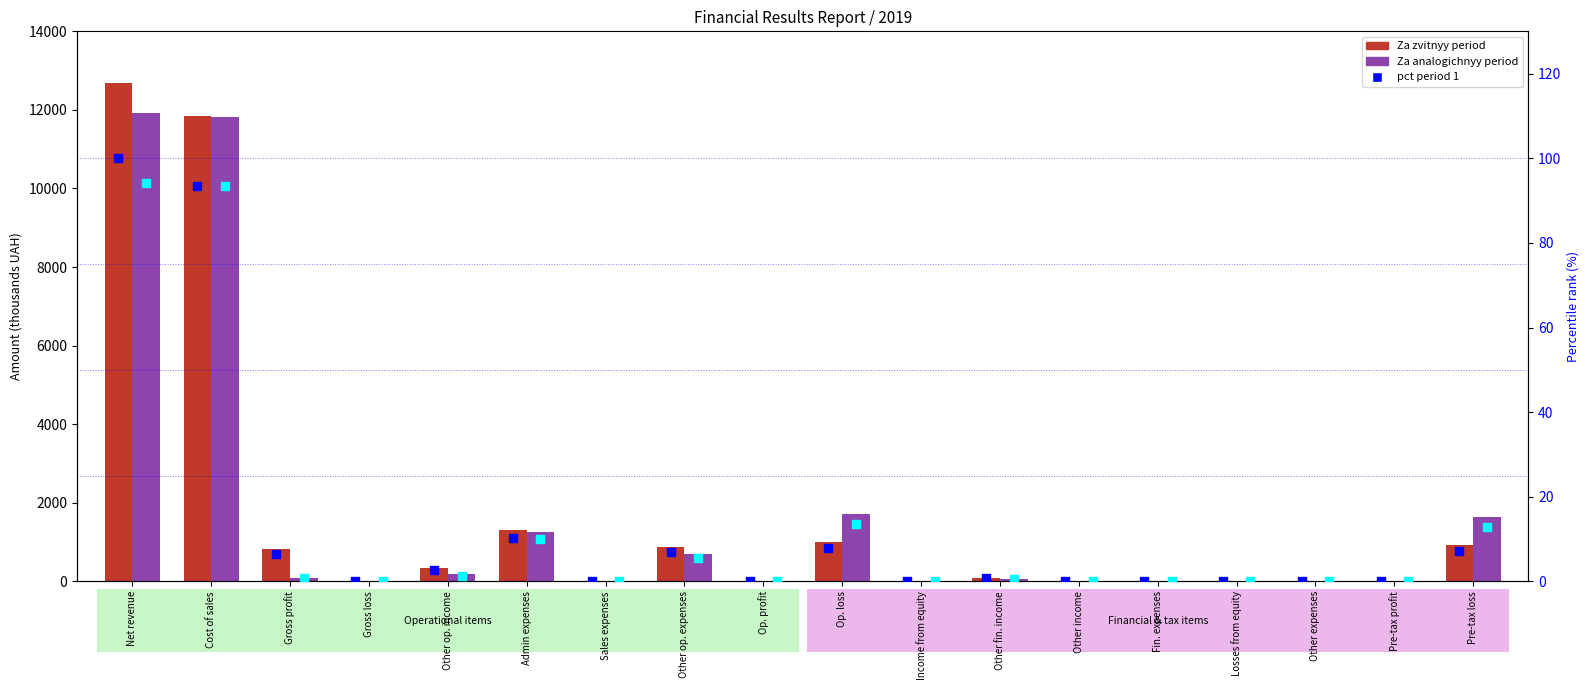

At which category is the sum across all series the highest?

Net revenue